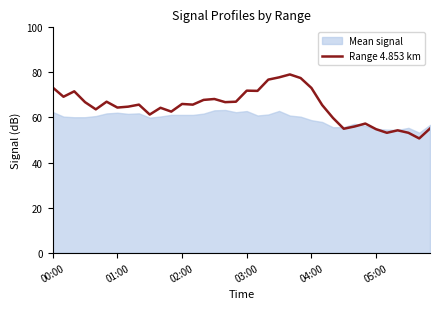

What is the highest value of the Range 4.853 km series?

79.1